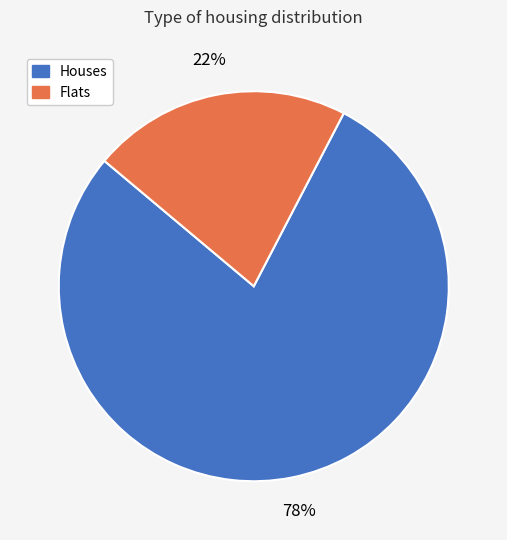

The Flats slice represents 7% of the pie. True or false?

False